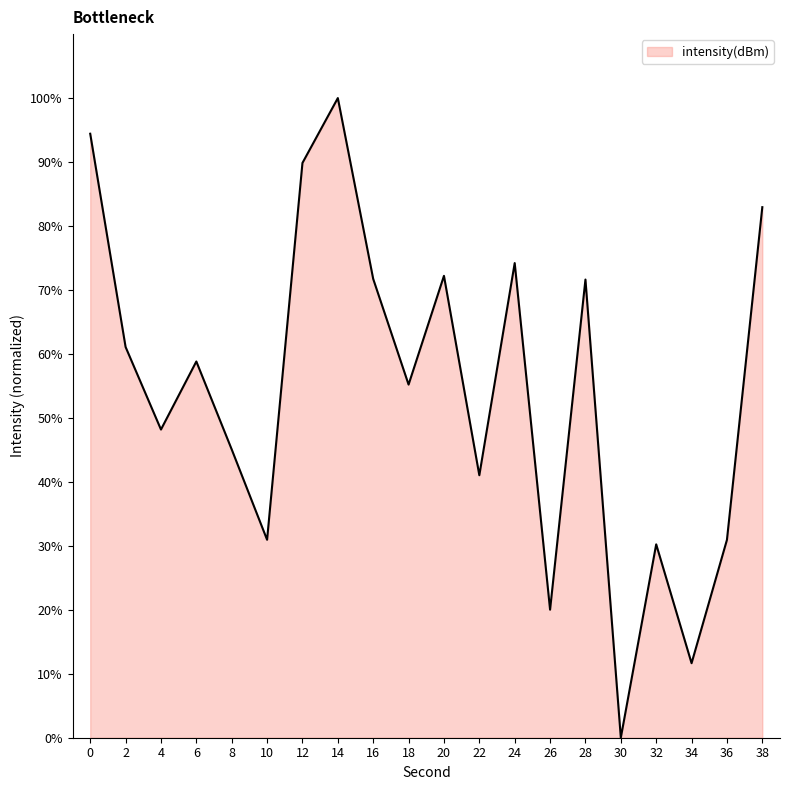

Which category has the lowest value across all series?

30